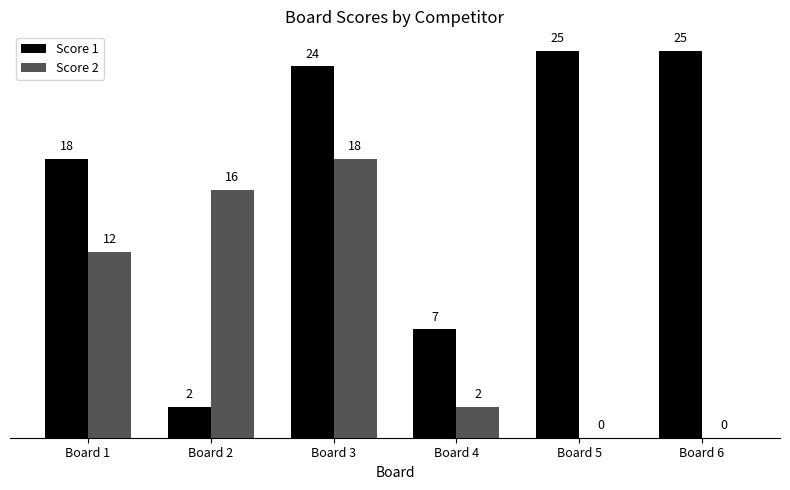

Count the number of categories in the chart.

6